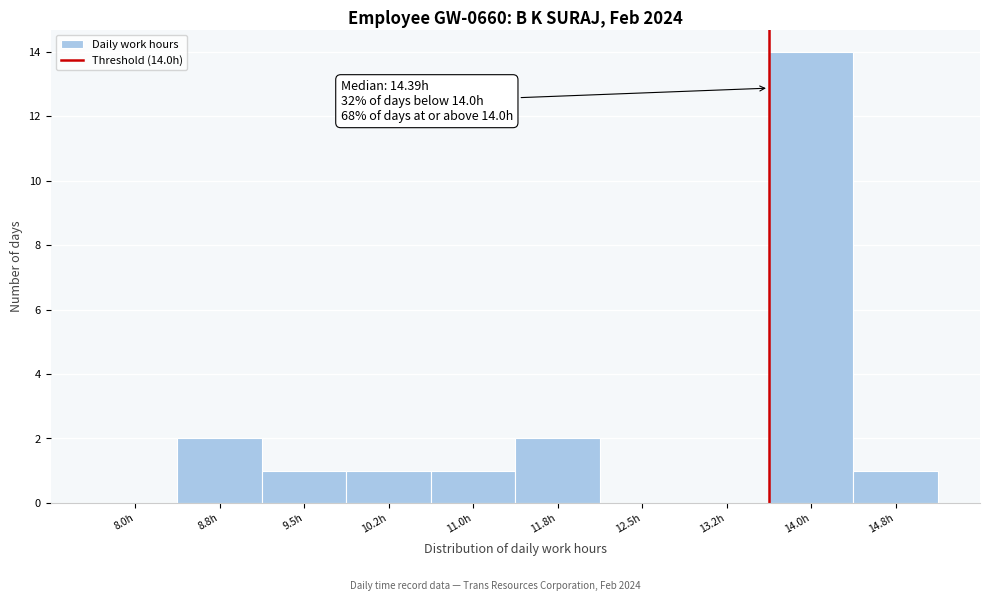

Reading left to right, extract all data points from this chart.

8.0h=0	8.8h=2	9.5h=1	10.2h=1	11.0h=1	11.8h=2	12.5h=0	13.2h=0	14.0h=14	14.8h=1